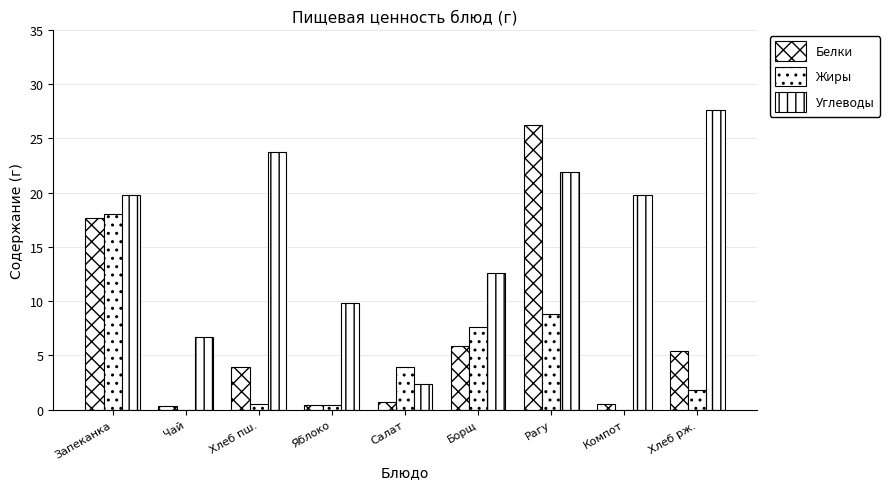

What is the label of the 2nd bar from the left?

Чай